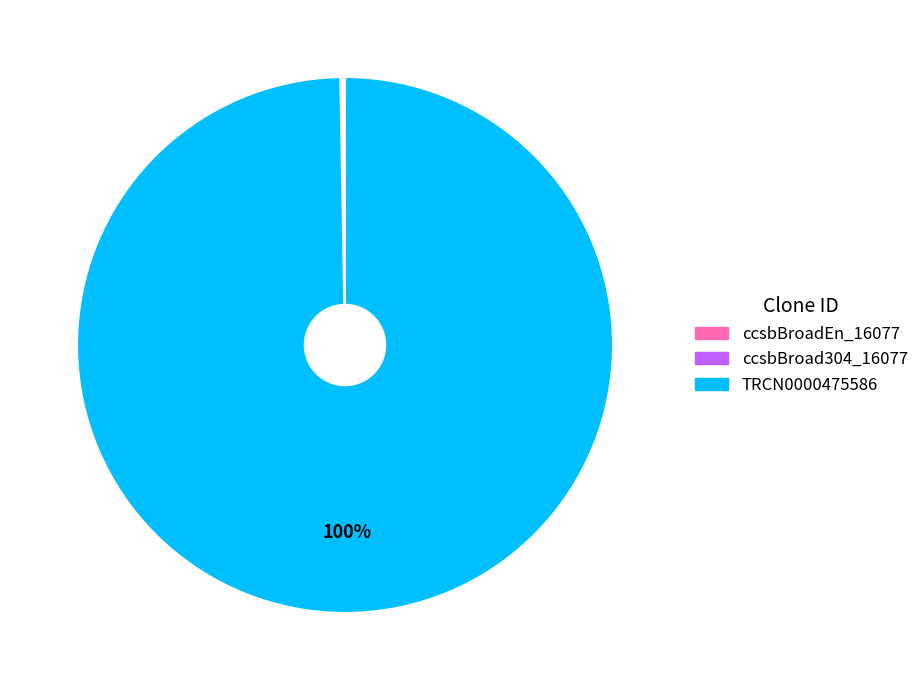

To the nearest percent, what is the average slice percentage?

33%